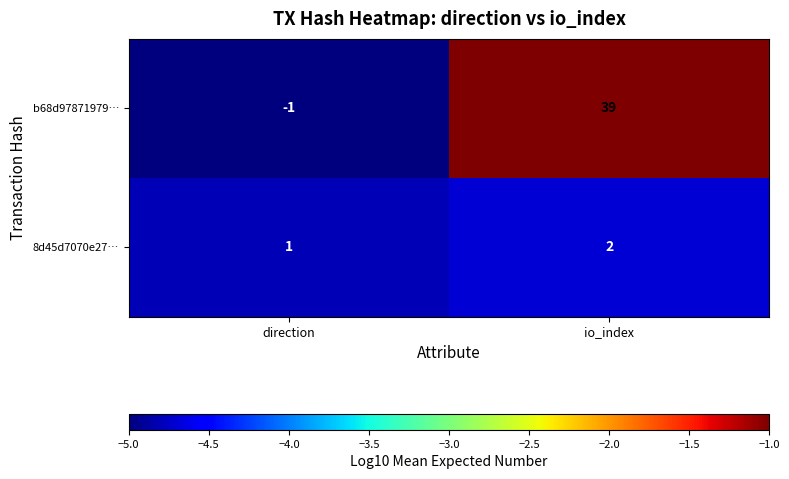

Reading right to left, transcribe all the data shown in this chart.

b68d97871979…: io_index=39	direction=-1
8d45d7070e27…: io_index=2	direction=1